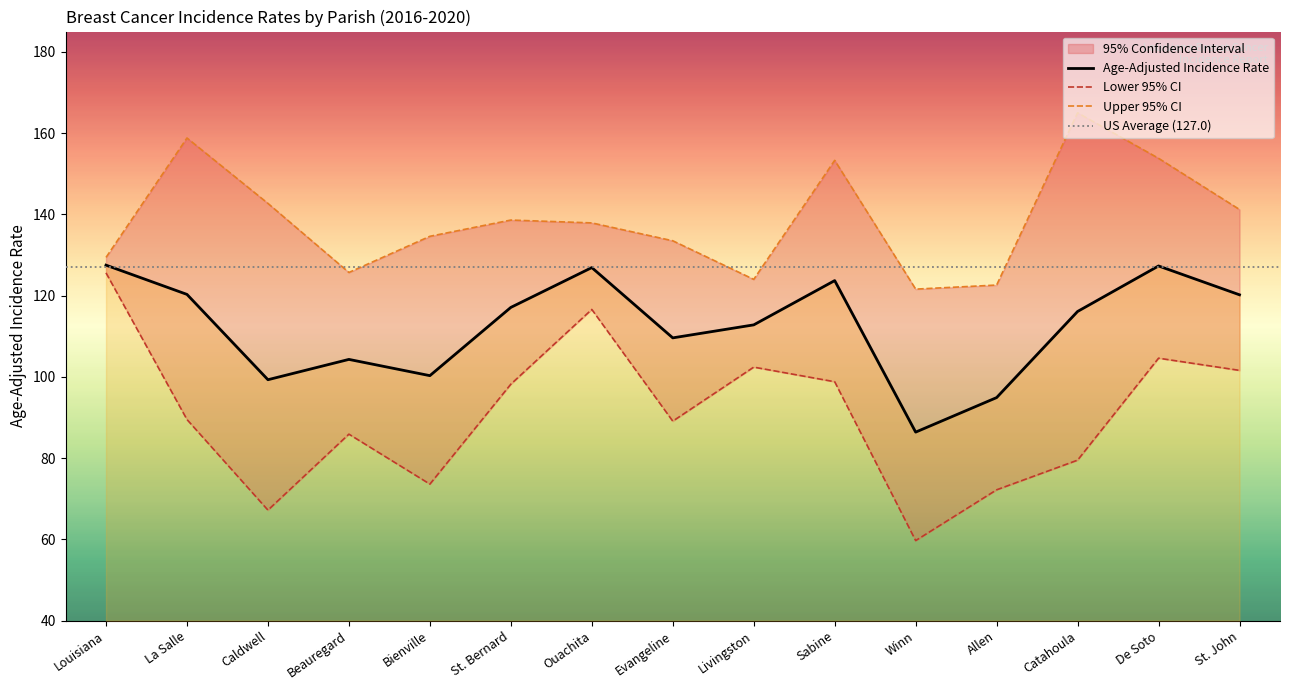

The value of Upper 95% CI at Bienville is 134.6. True or false?

True